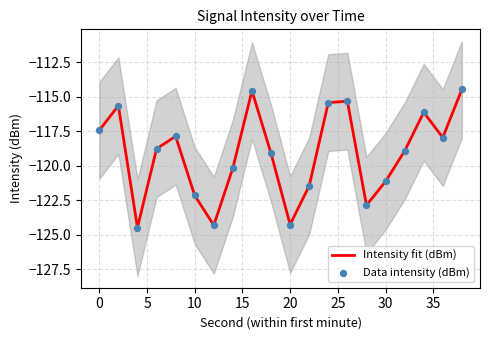

What is the lowest value of the Intensity fit (dBm) series?

-124.5